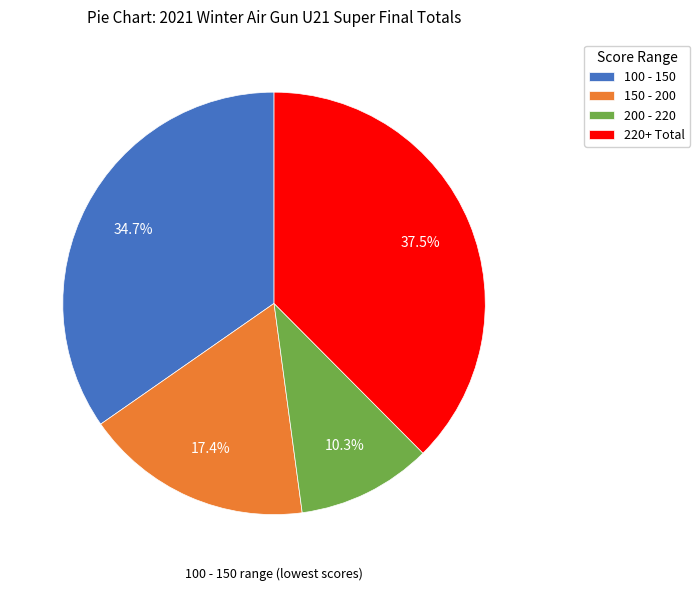

What is the smallest slice in the pie chart?

200 - 220